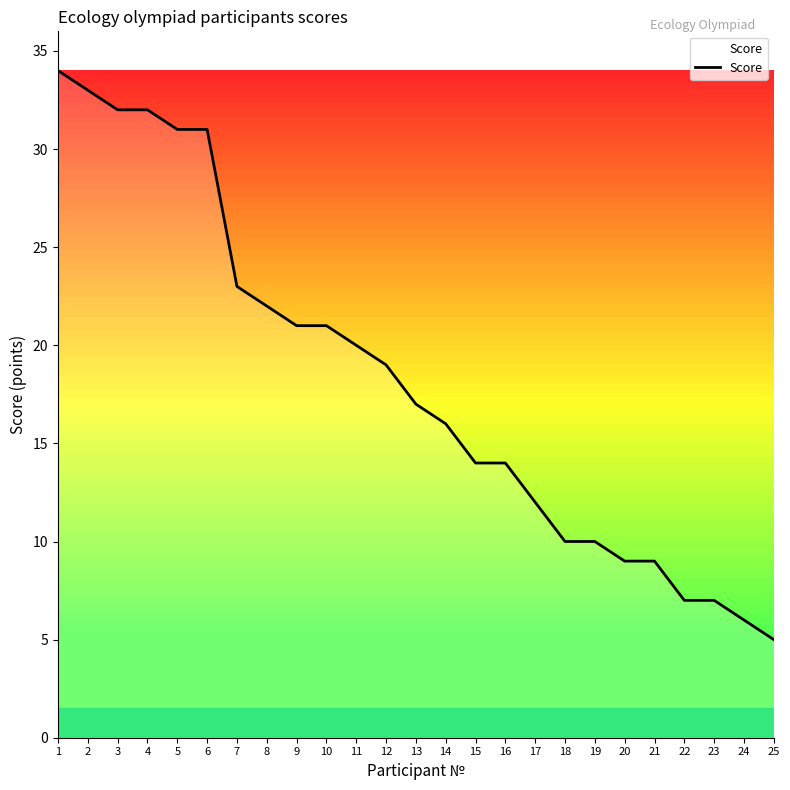

The chart shows a value of 31 at 6. True or false?

True